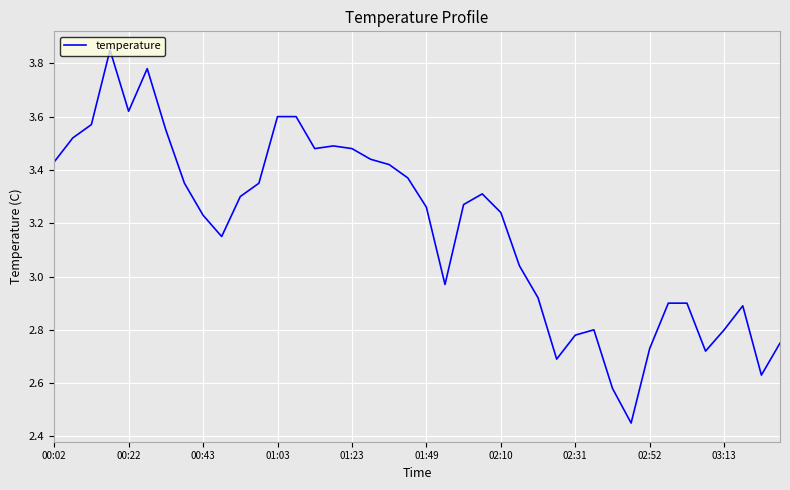

Does the chart have visible grid lines?

Yes